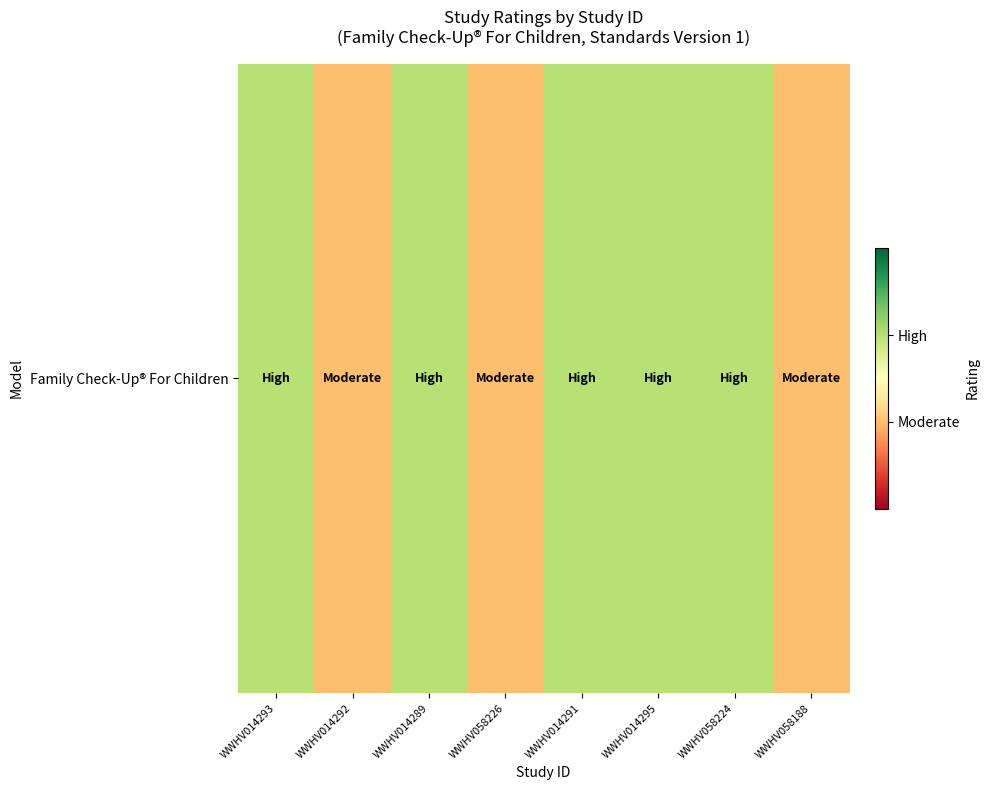

Approximately how many times larger is the value at WWHV058224 compared to WWHV058188?

2.0